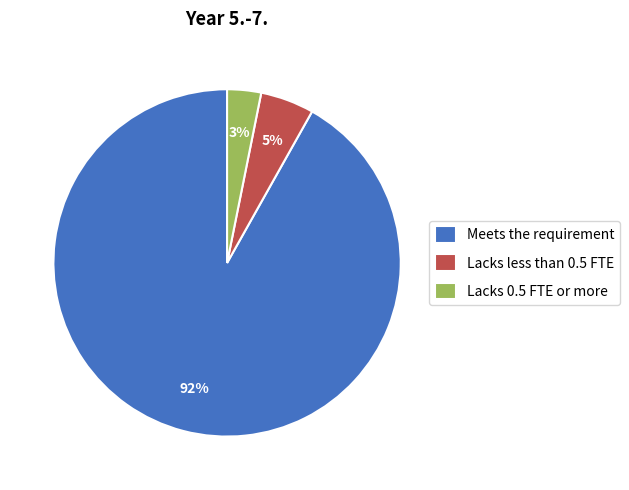

The Lacks less than 0.5 FTE slice represents 5% of the pie. True or false?

True